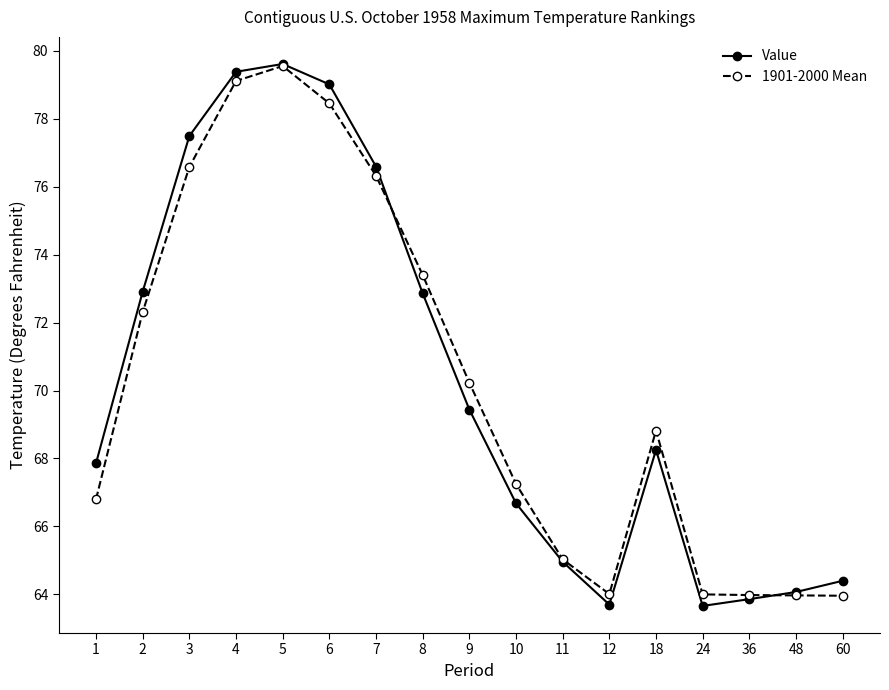

True or false: Value and 1901-2000 Mean intersect in this chart.

True